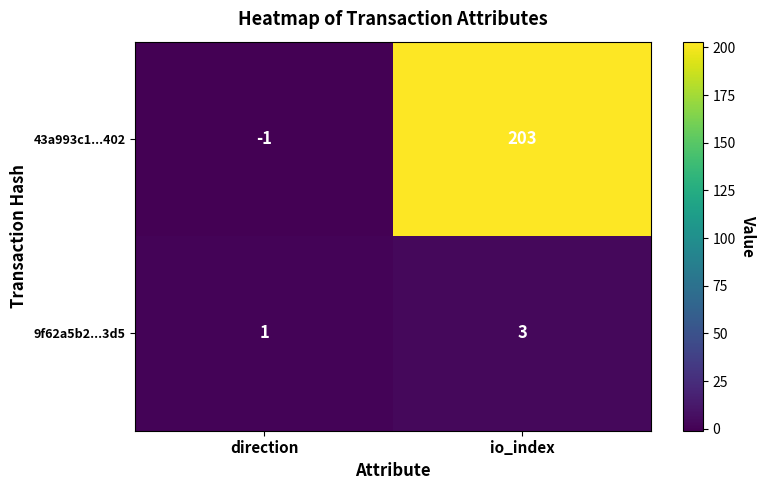

Reading left to right, what are all the values shown in this chart?

43a993c1...402: direction=-1	io_index=203
9f62a5b2...3d5: direction=1	io_index=3